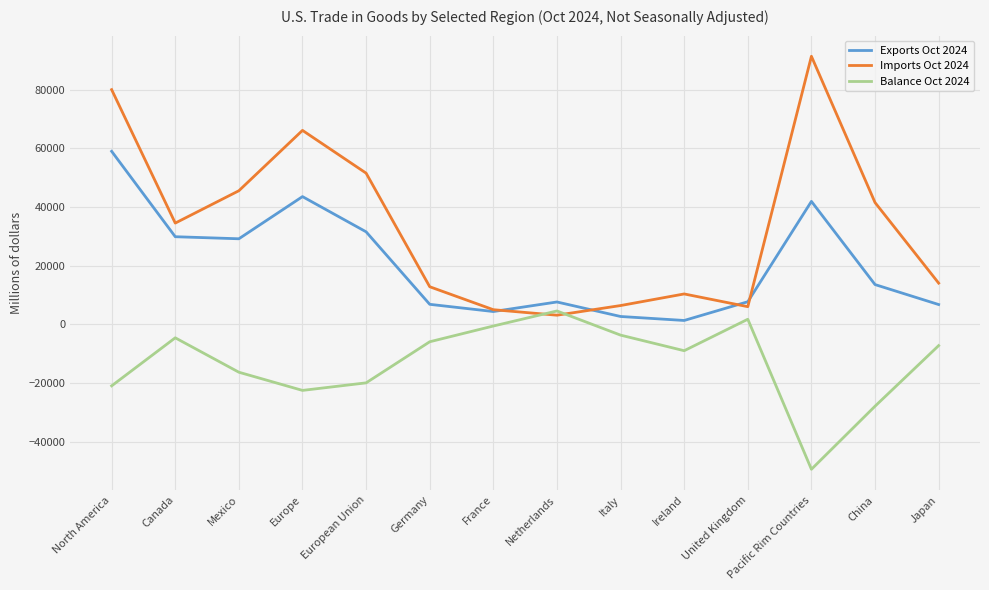

True or false: Balance Oct 2024 and Exports Oct 2024 cross at least once.

False